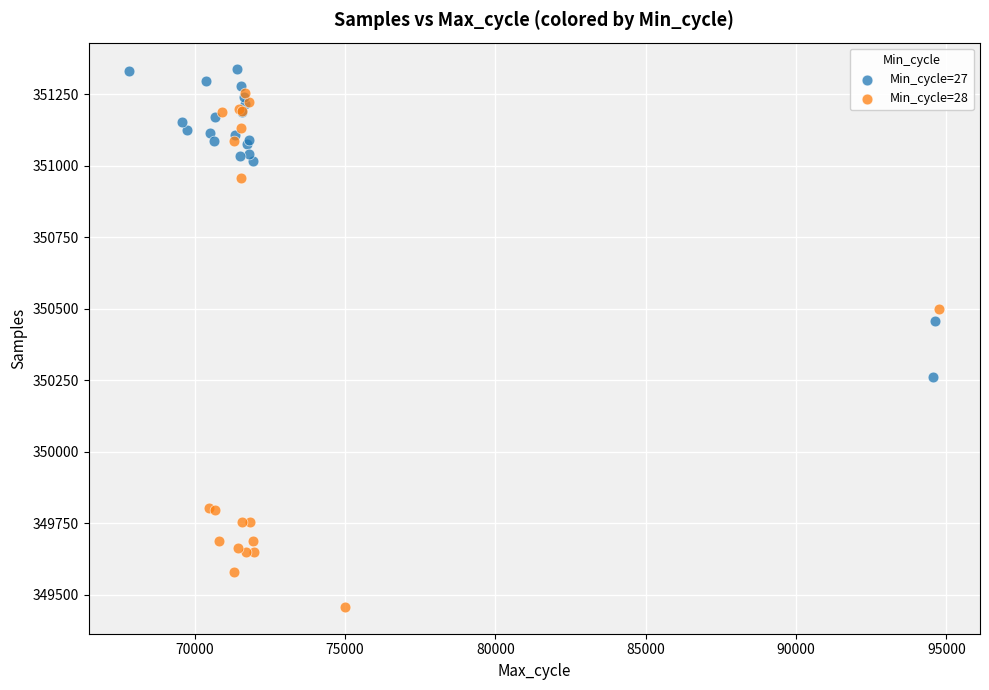

Which series contains the highest Y value?

Min_cycle=27